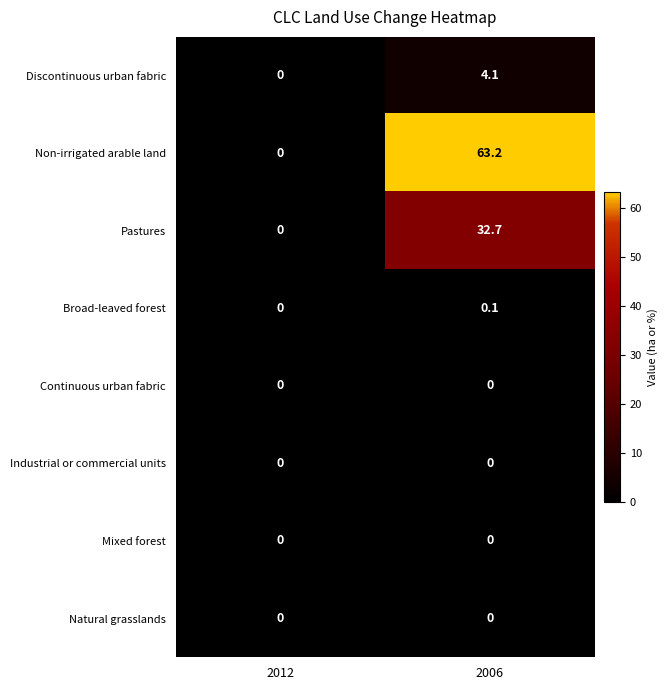

At which category does the chart reach its peak across all series?

2006